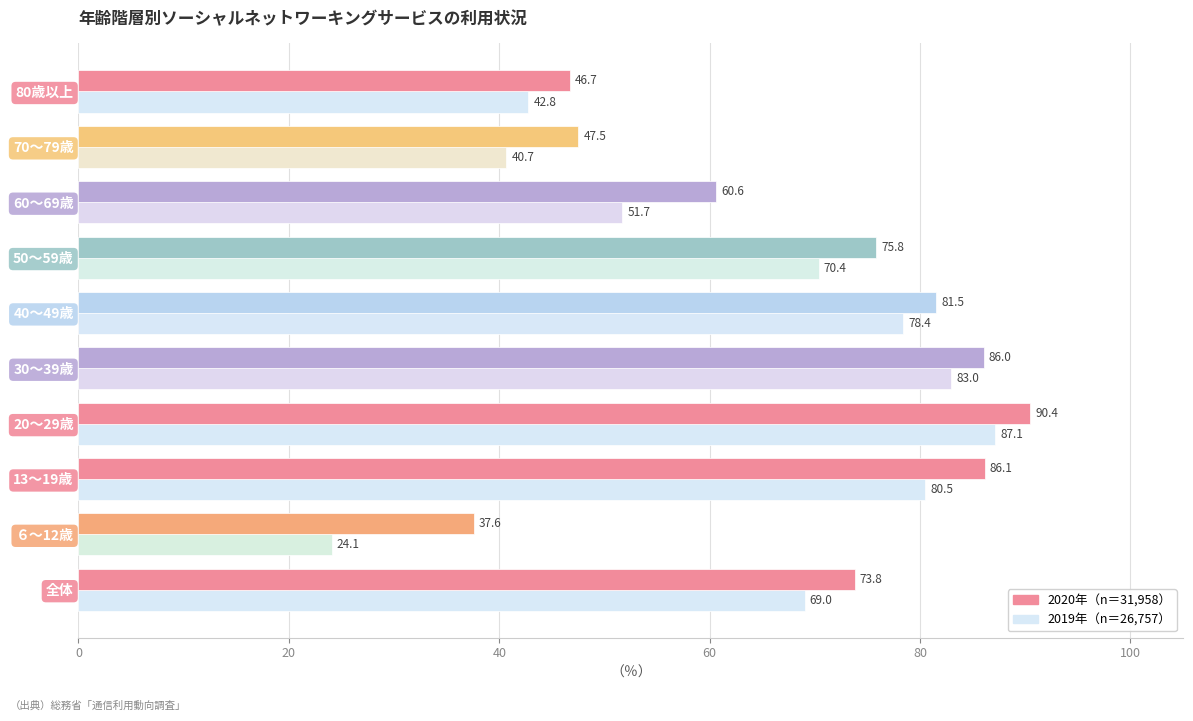

What is the minimum value shown in the chart?

24.1